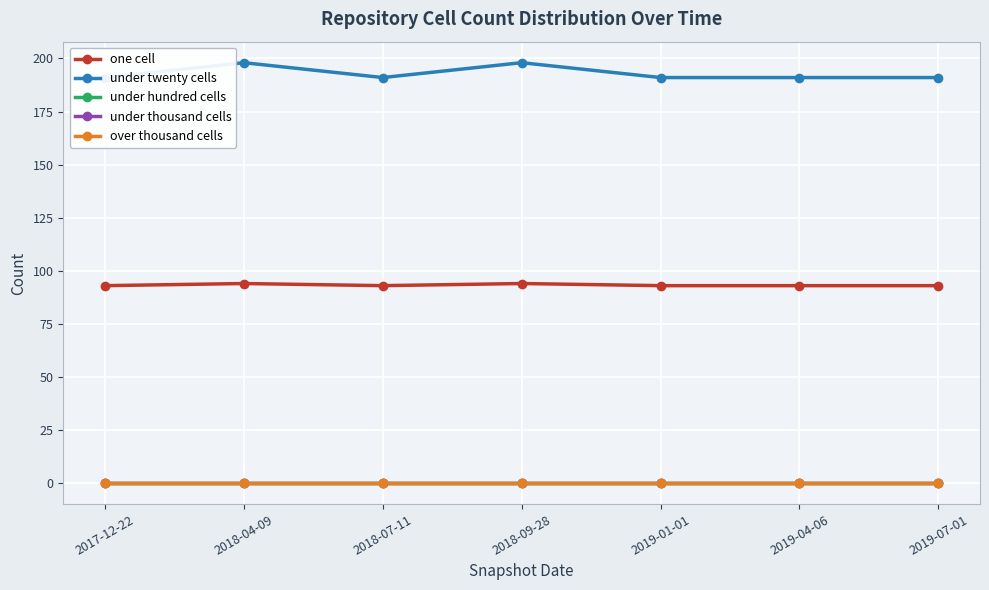

Which has a higher value, 2018-04-09 or 2017-12-22?

2018-04-09